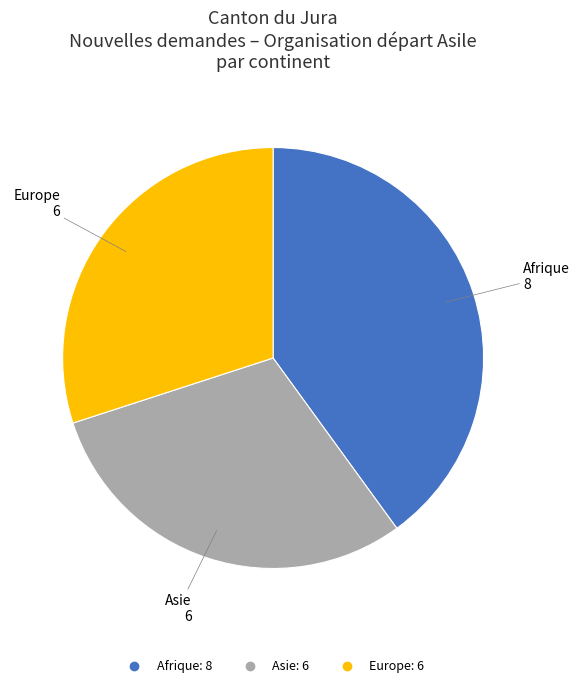

Does any single category account for the majority?

No